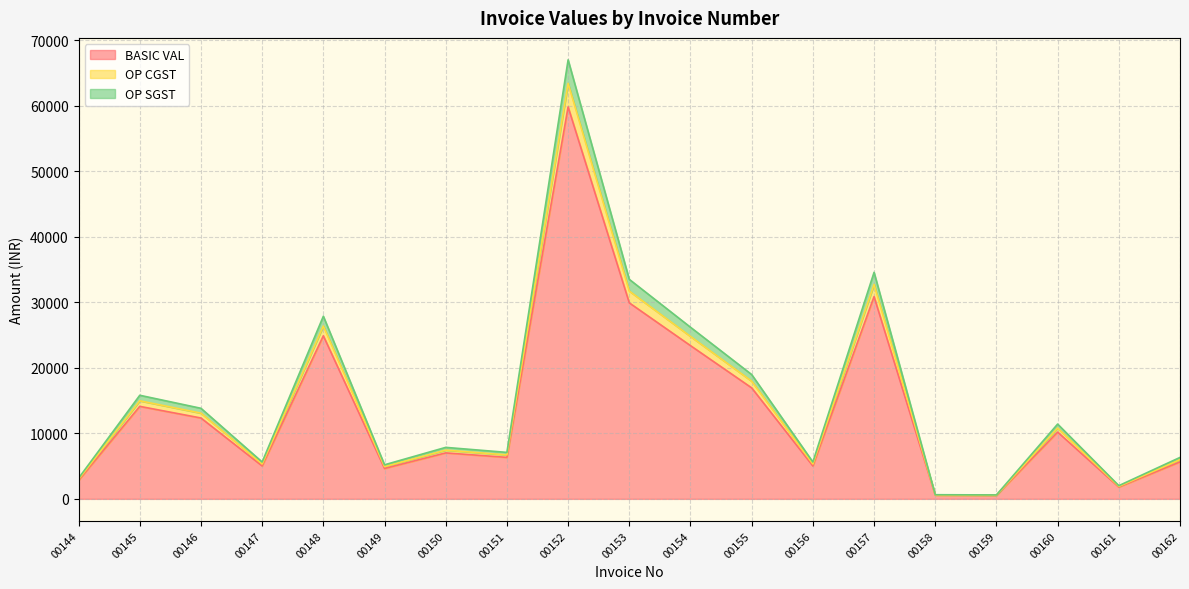

In BASIC VAL, how many points are higher than both neighbors (excluding endpoints)?

6